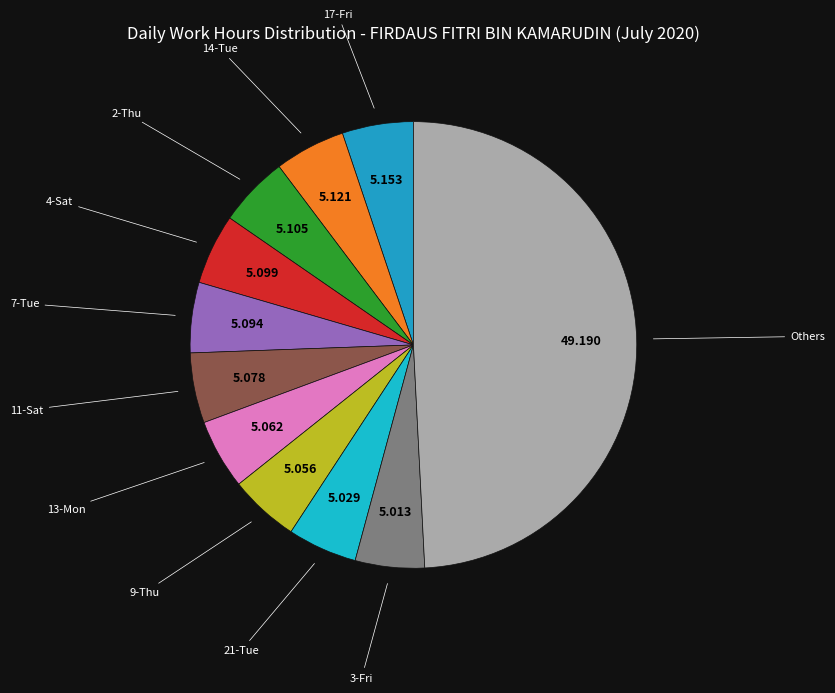

How many slices are in this pie chart?

11